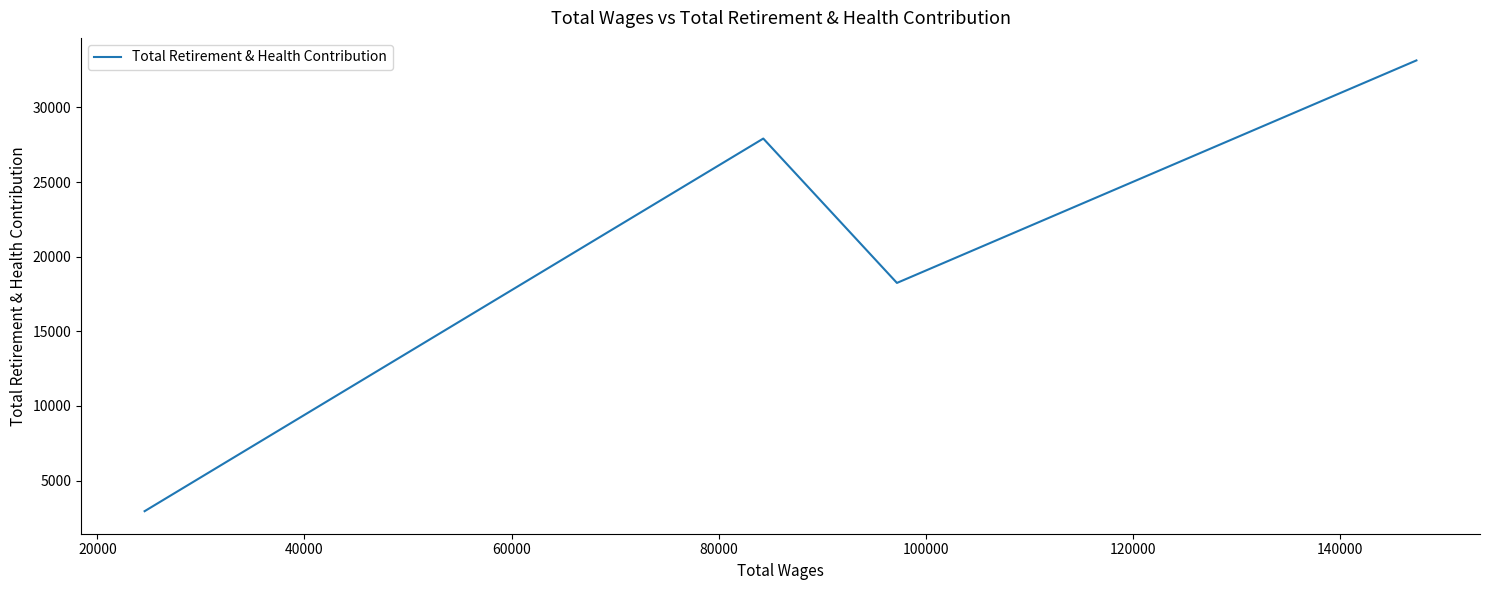

How many interior local peaks (higher than both neighbors) does the data have?

1